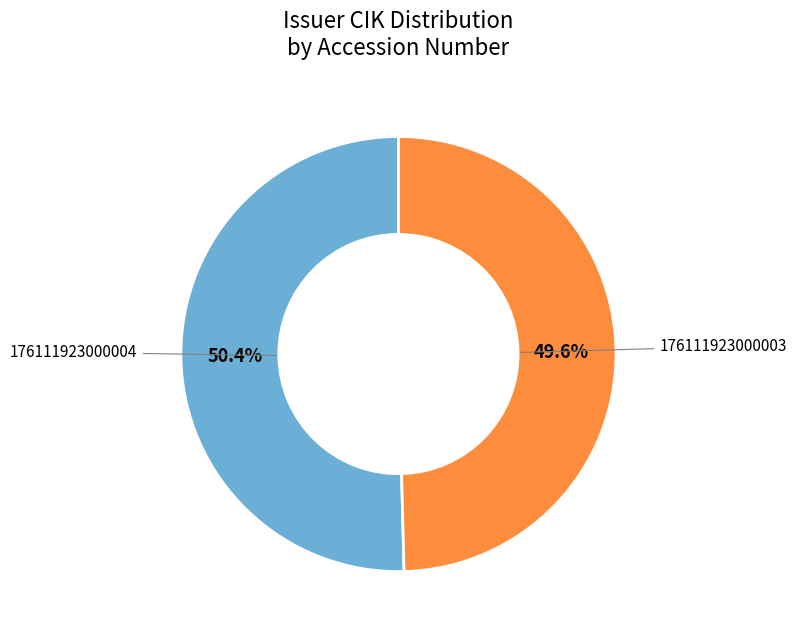

Does any single category account for the majority?

Yes